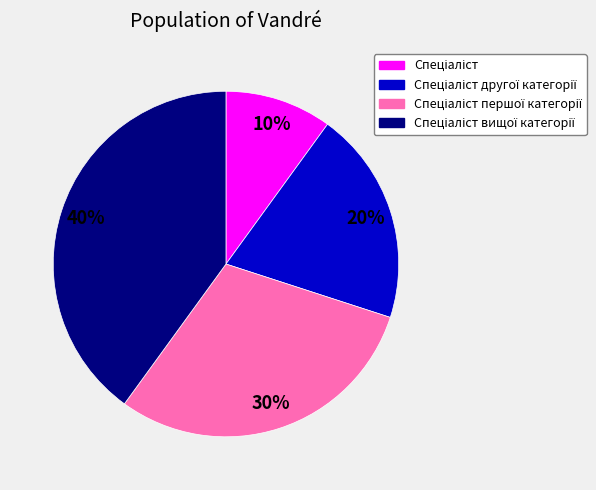

To the nearest percent, what is the average slice percentage?

25%